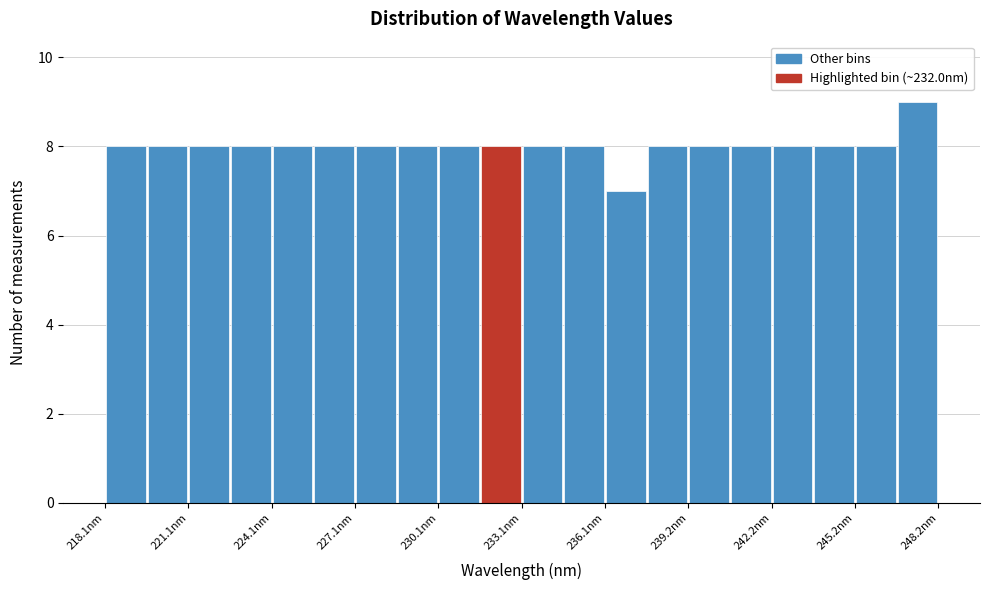

Read against the x-axis, roughly where is the centre of the tallest bar?

247.5